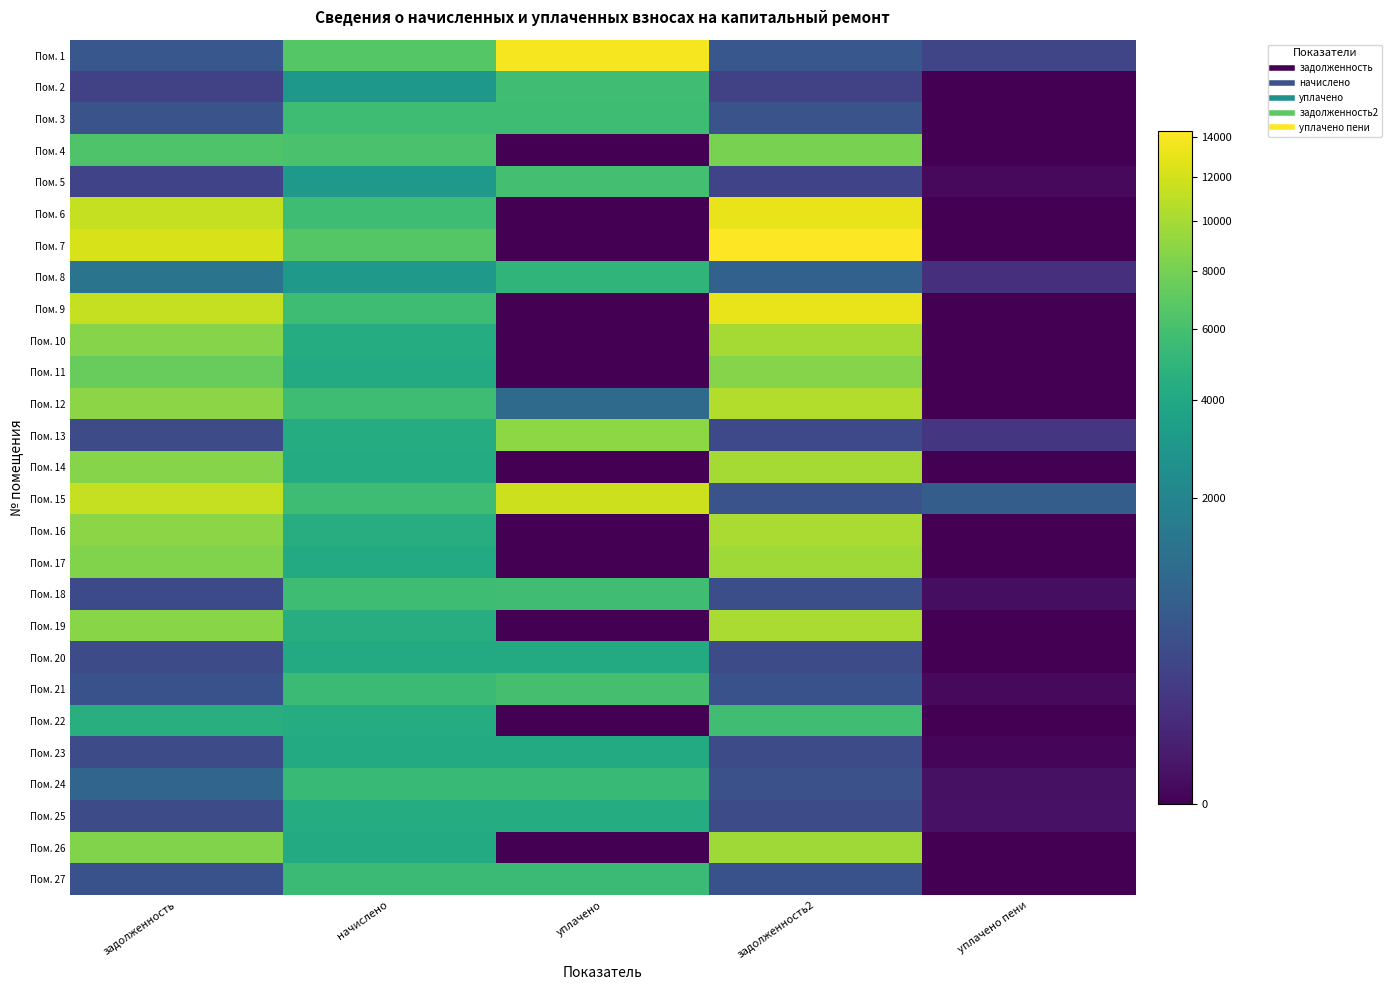

What is the difference between the highest and lowest values at уплачено?

13838.0